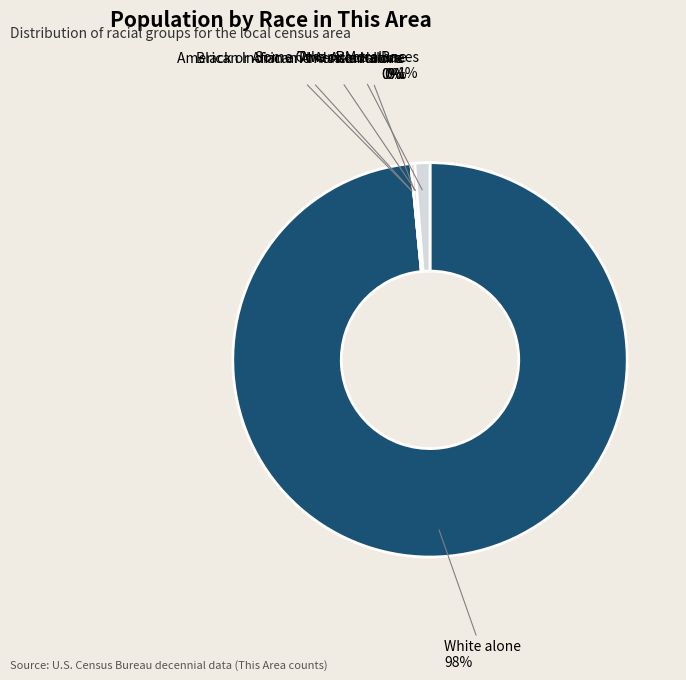

What is the ratio of the value at White alone to the value at Asian alone?

319.0